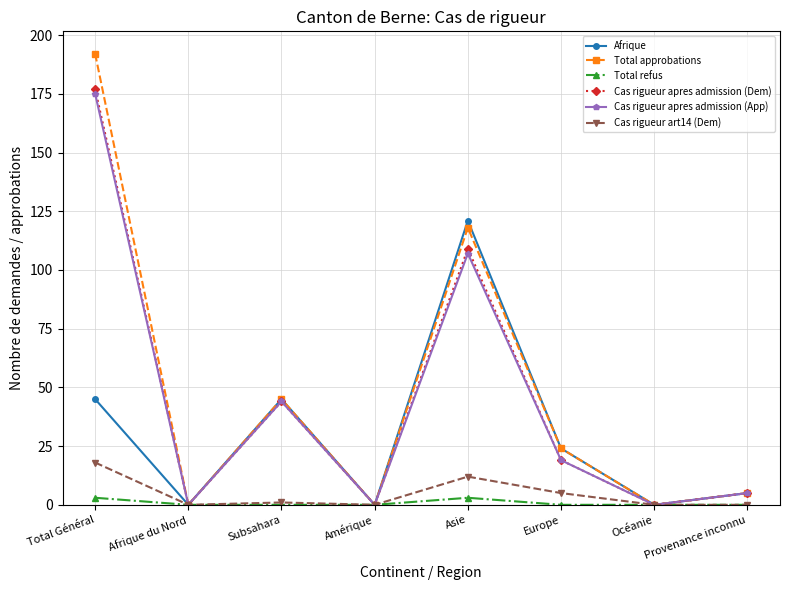

At which label is Cas rigueur apres admission (Dem) closest to 88?

Asie